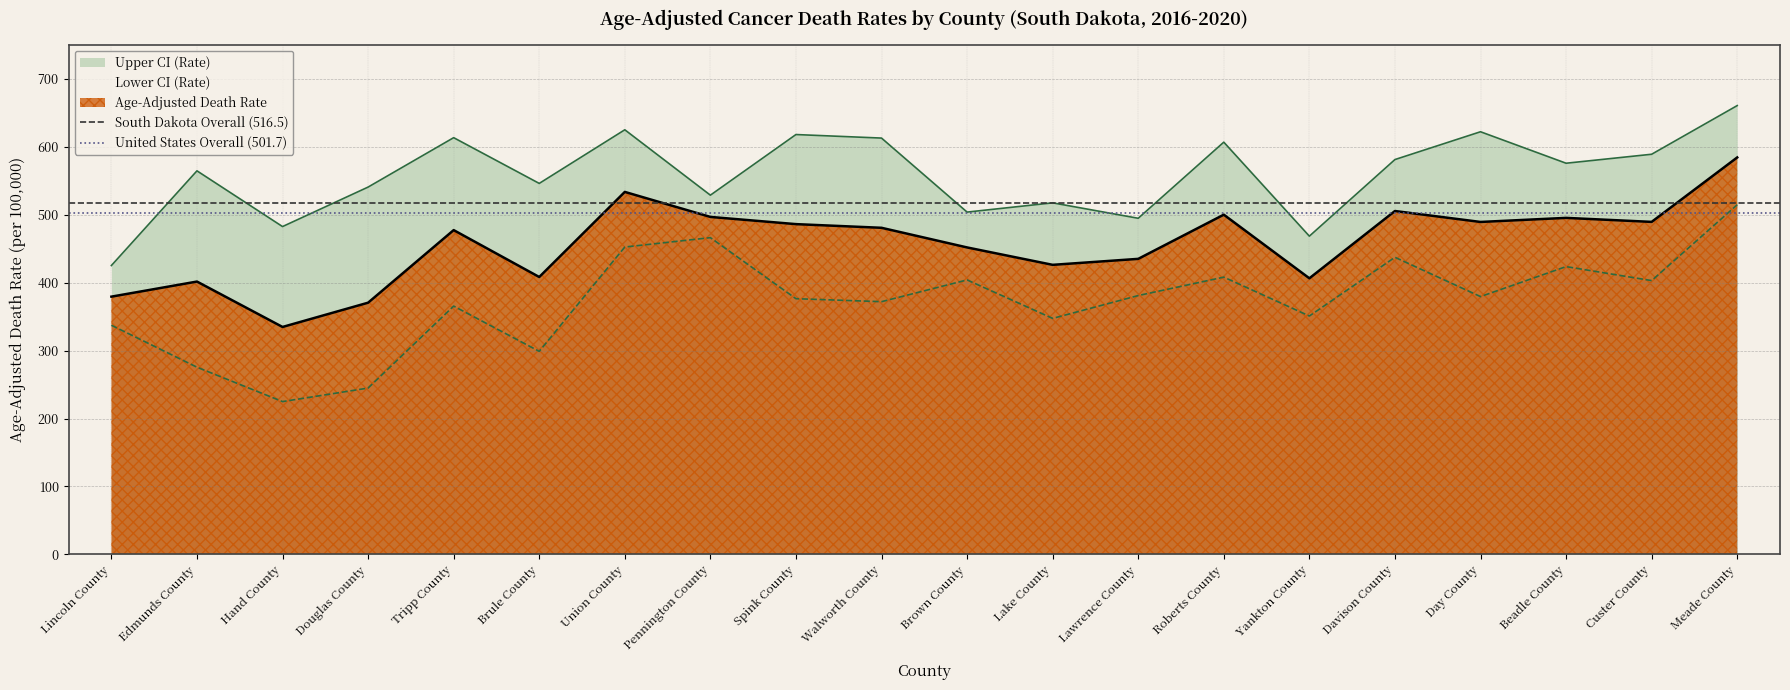

Is it true that Age-Adjusted Death Rate equals 477.2 at Tripp County?

True